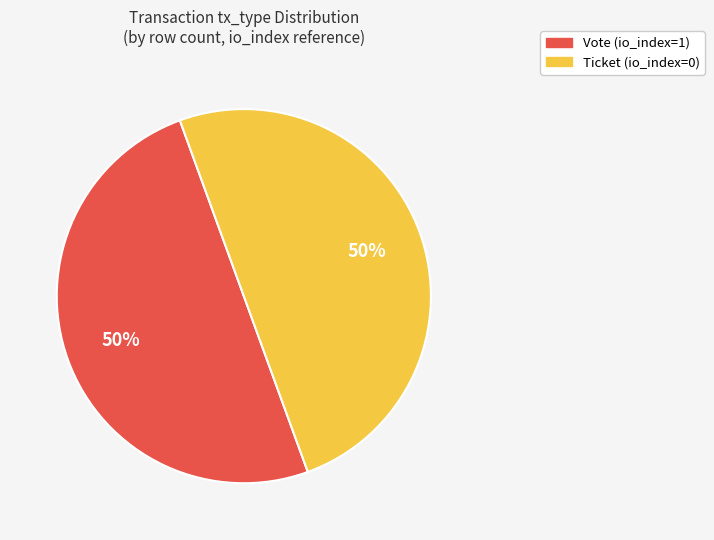

Combined, do Ticket and Vote account for over 50%?

Yes